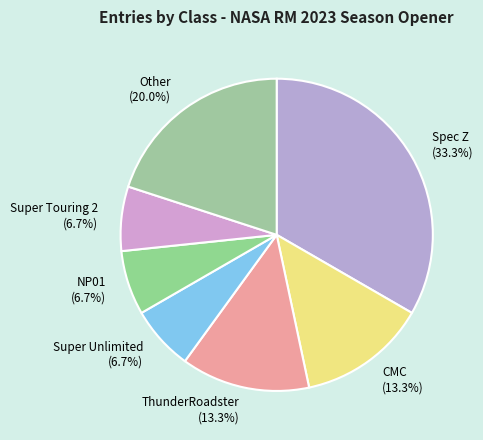

How many segments does this pie chart have?

7